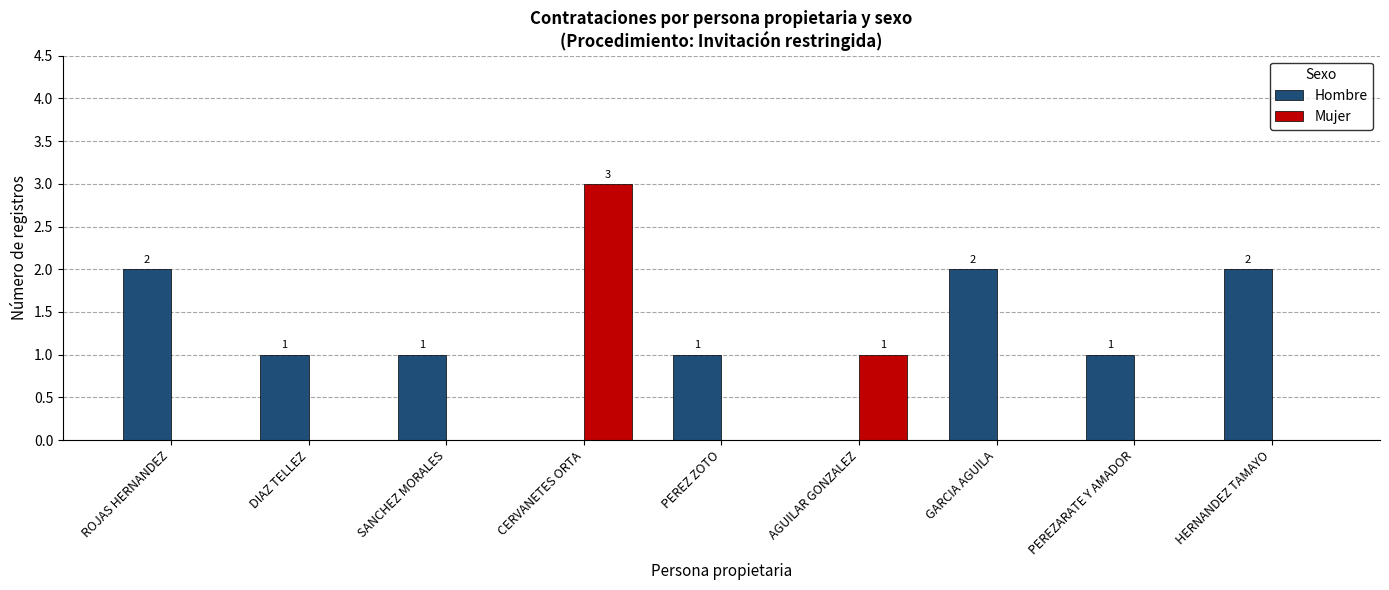

At which category does the chart reach its peak across all series?

CERVANETES ORTA